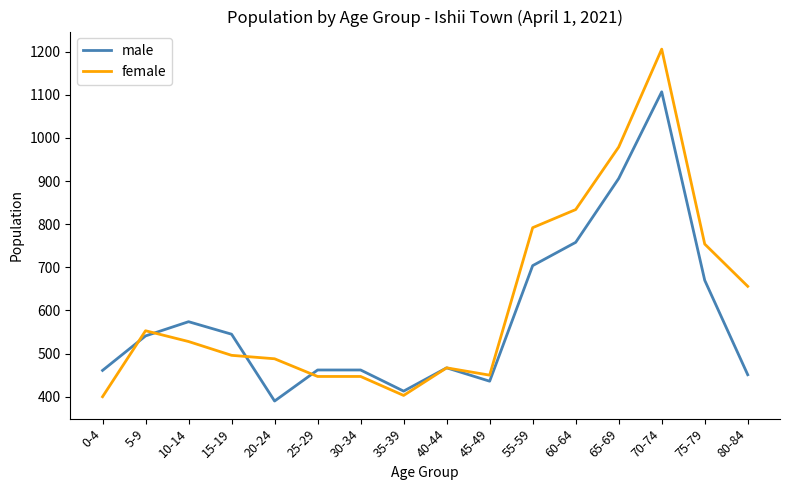

Read the female value at 60-64.

834